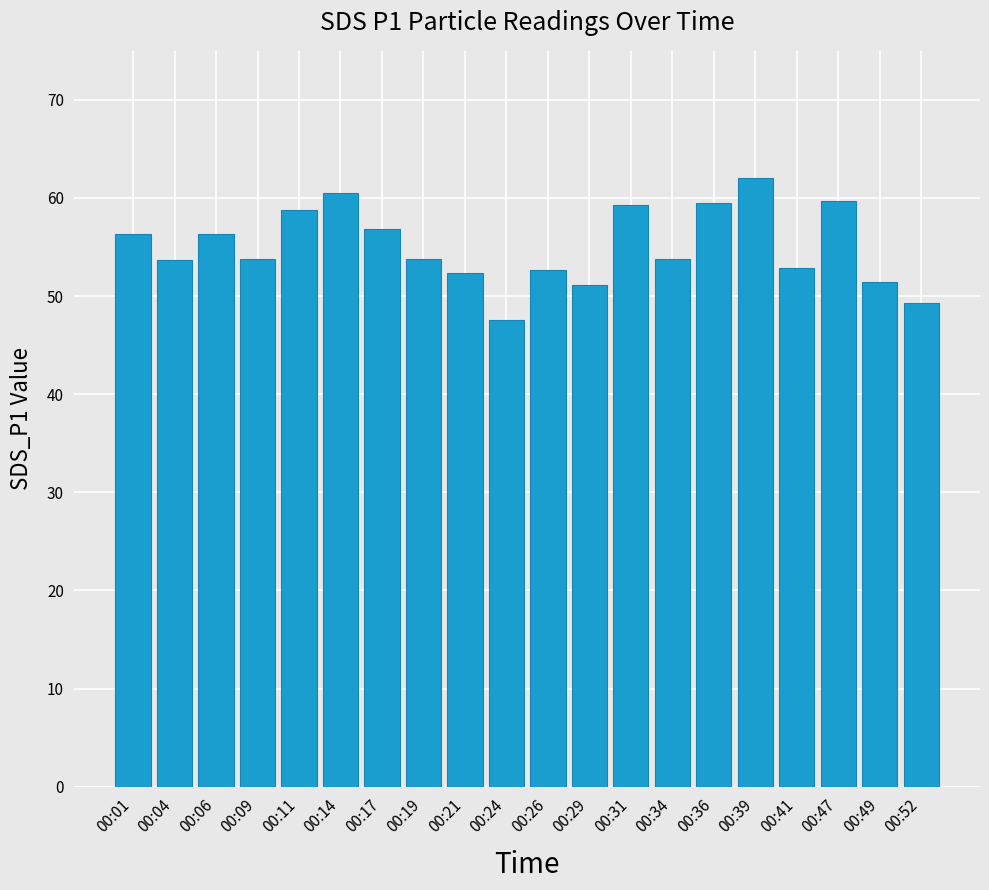

How many distinct data groups are displayed?

1